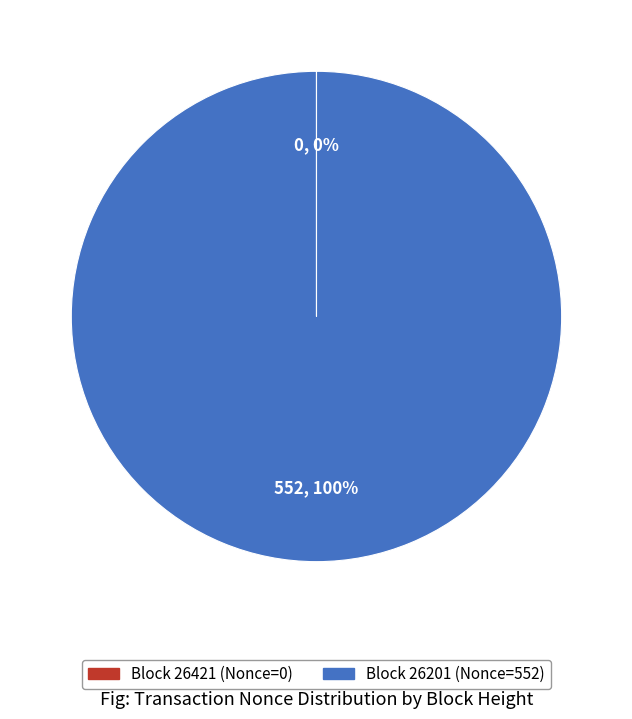

To the nearest percent, what is the difference between the largest and smallest slice percentages?

100%